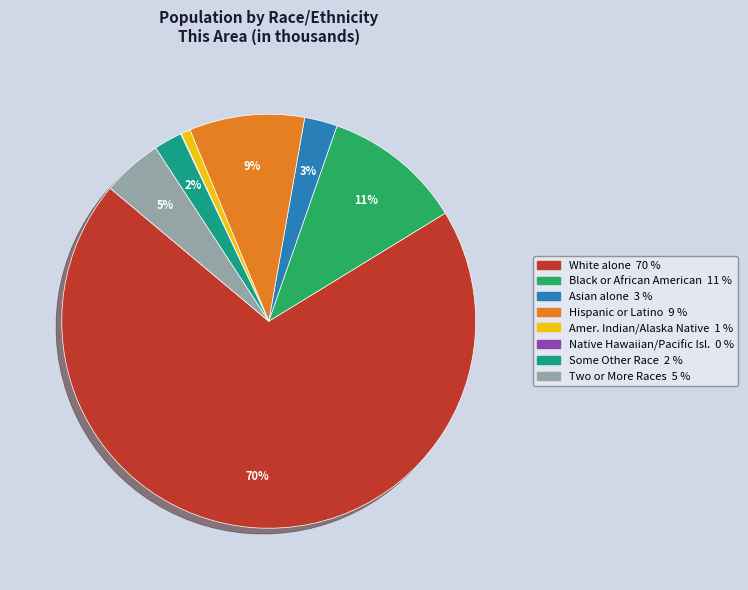

Is there any slice that represents more than half of the pie?

Yes